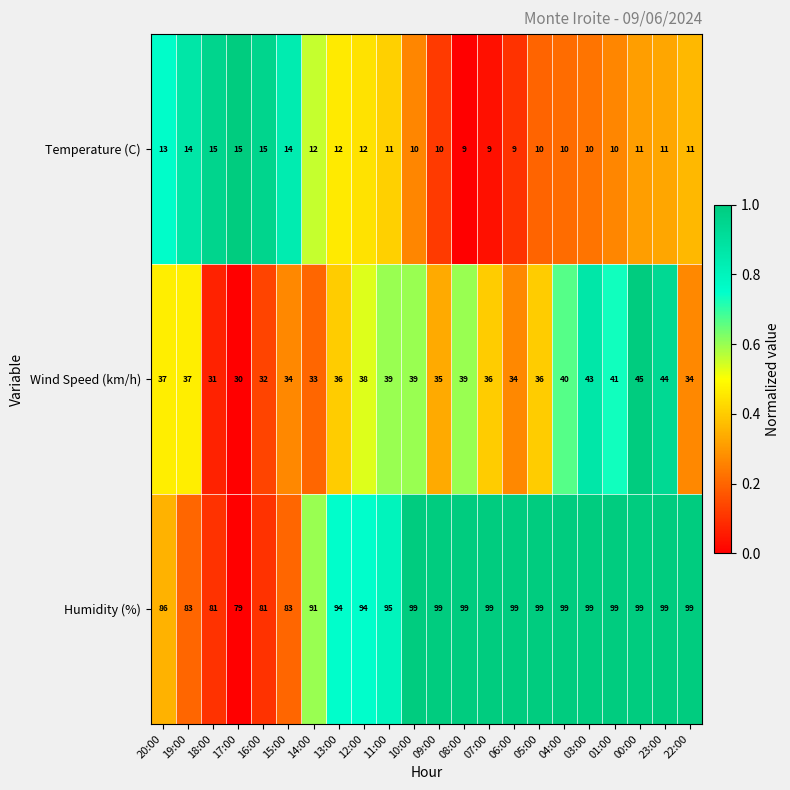

At 11:00, list the series in order from largest to smallest.

Humidity (%), Wind Speed (km/h), Temperature (C)